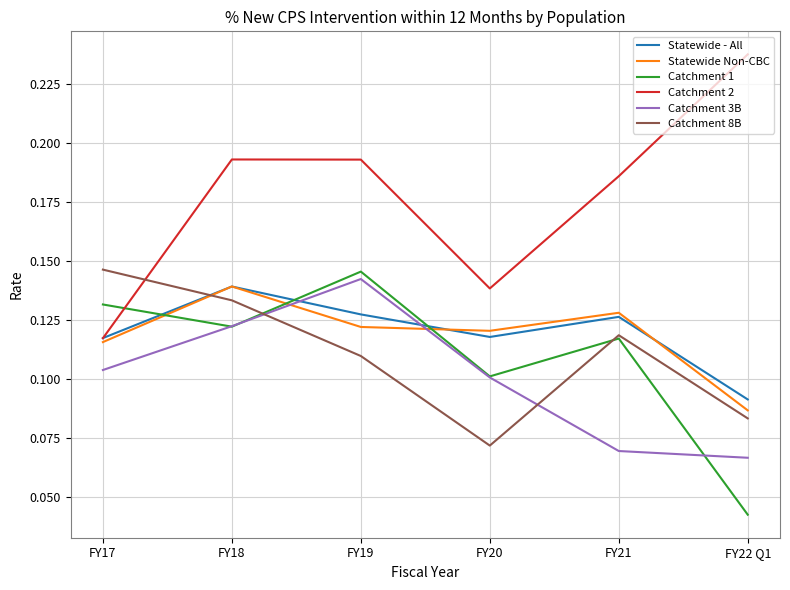

Which series ends up on top after the final intersection of Statewide - All and Catchment 1?

Statewide - All